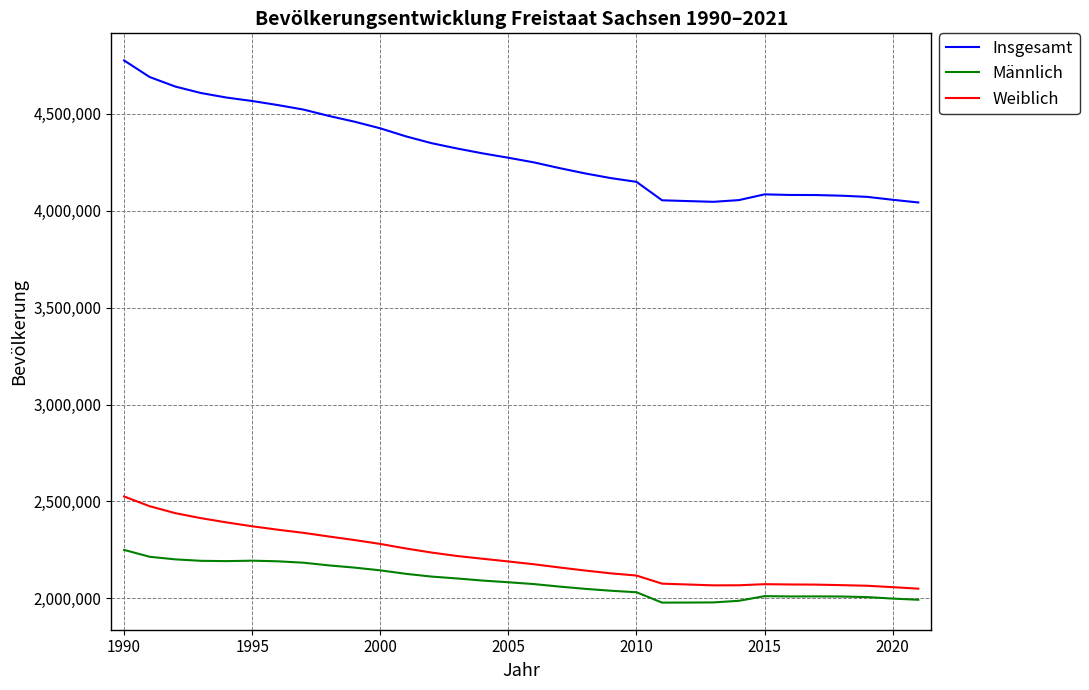

What is the difference between the maximum and minimum values in the Weiblich series?

475643